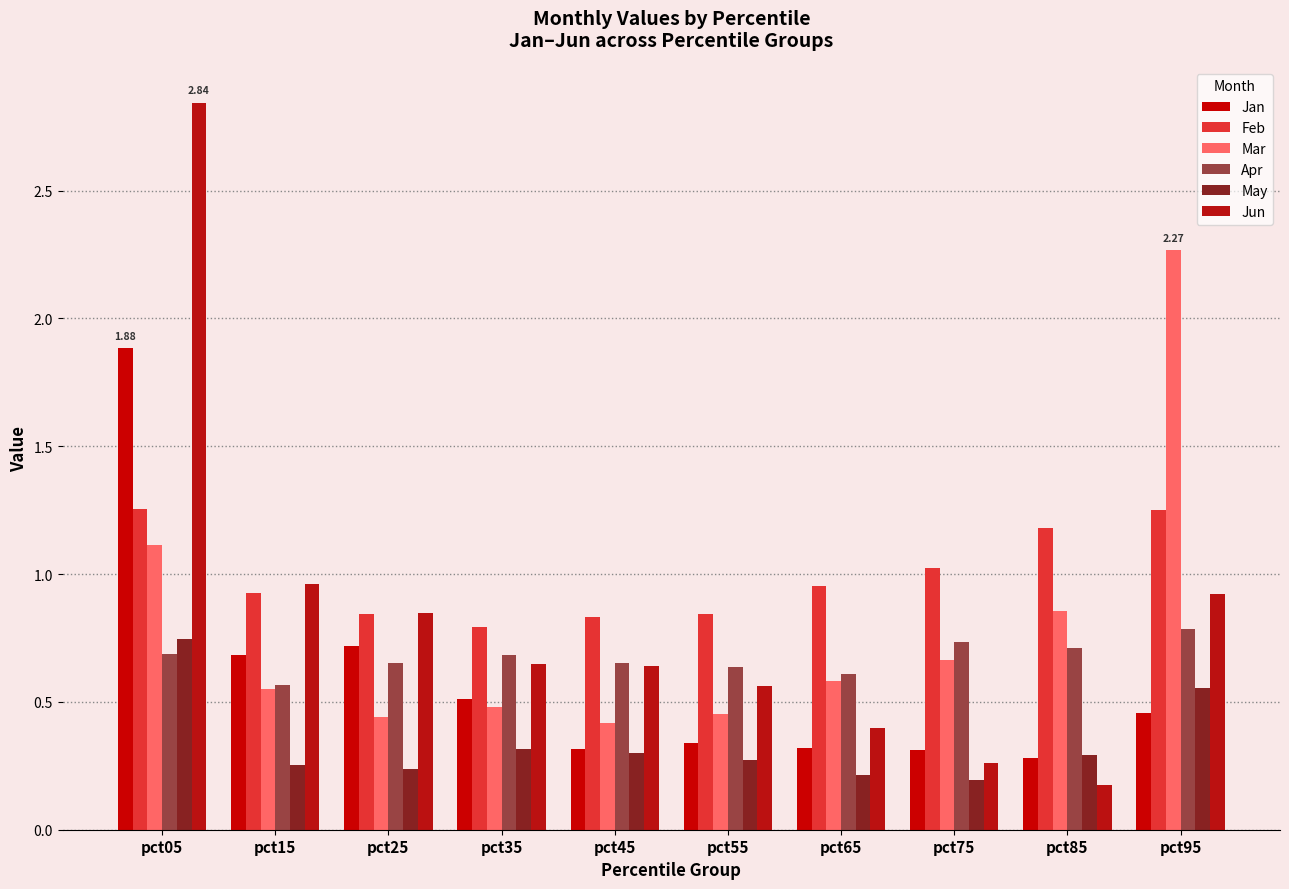

How many groups of bars are there?

10